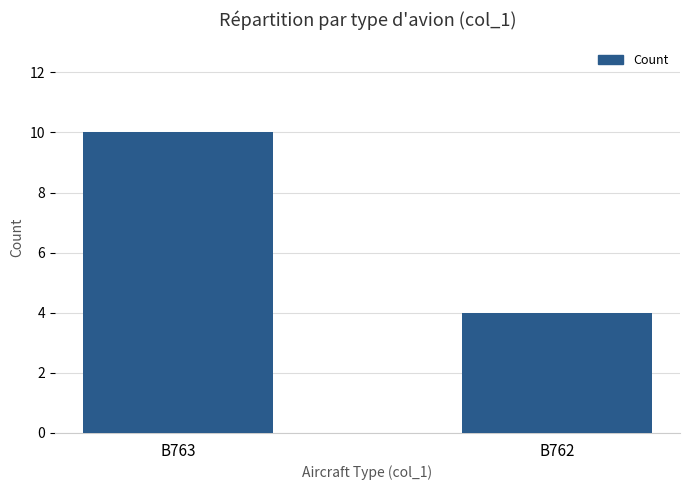

True or false: the data shows 17 at B763.

False